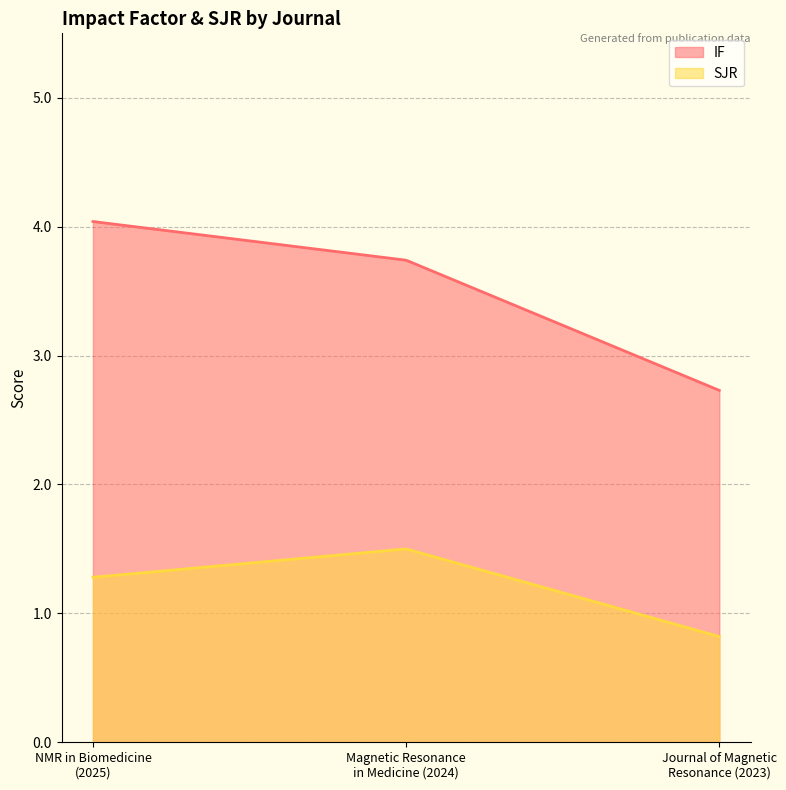

Reading left to right, transcribe all the data shown in this chart.

IF: 4.0	3.7	2.7
SJR: 1.3	1.5	0.8